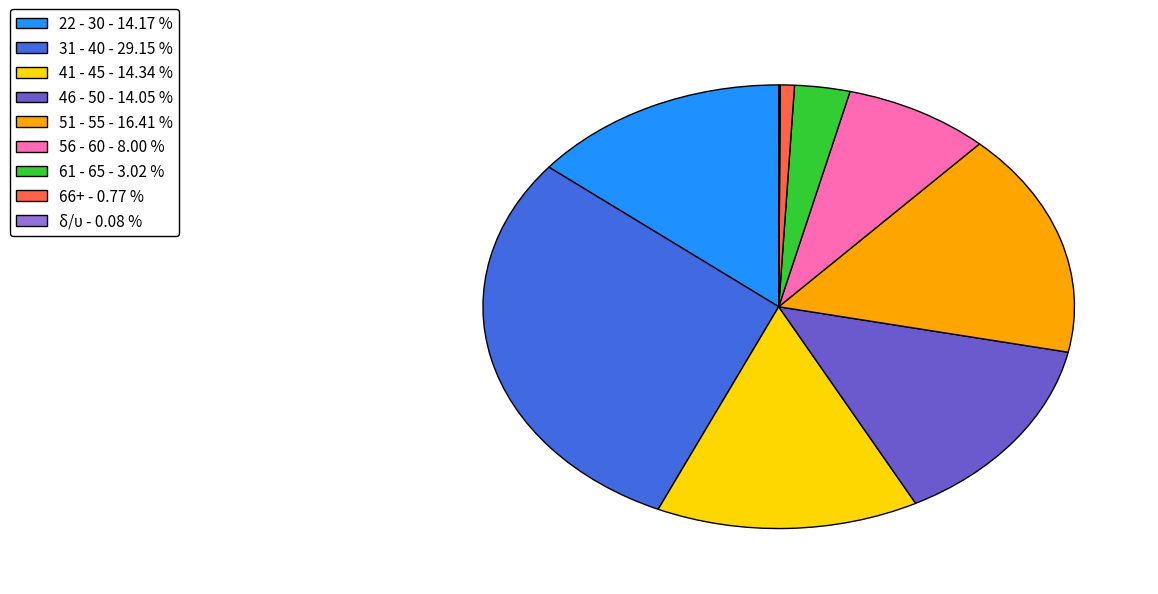

What is the ratio of the value at 66+ - 0.77 % to the value at 61 - 65 - 3.02 %?

0.3